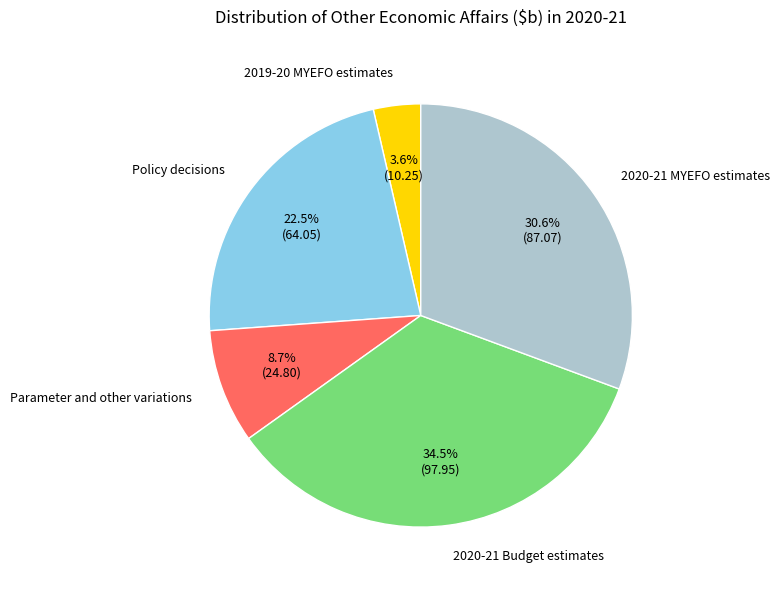

To the nearest percent, what is the average slice percentage?

20%